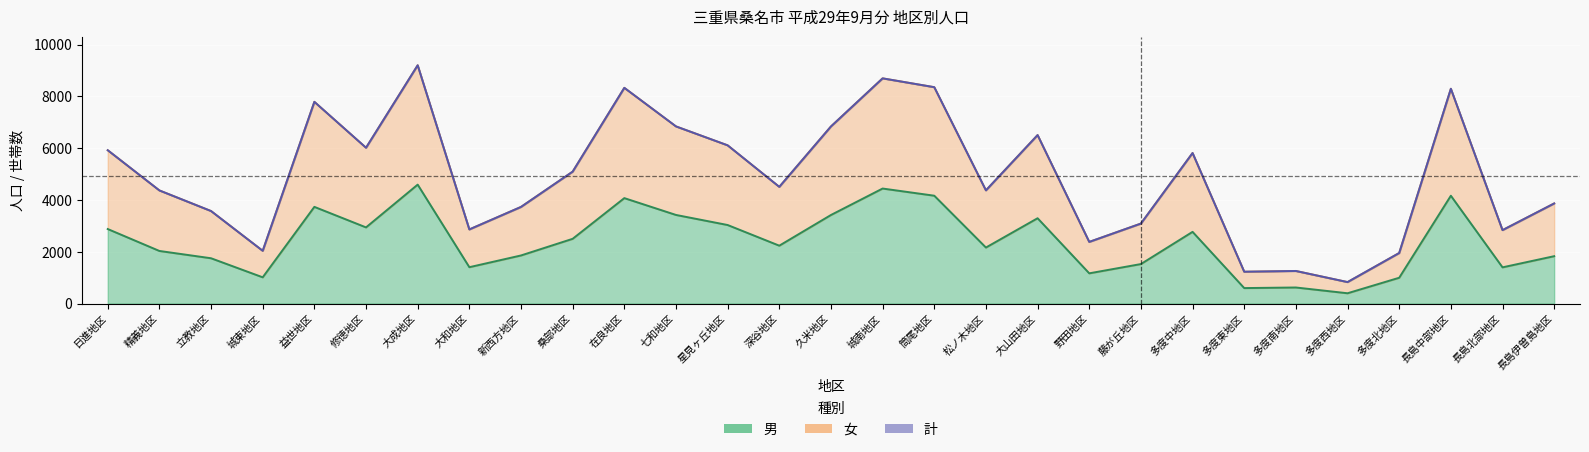

At which category does 計 reach its first local valley?

城東地区